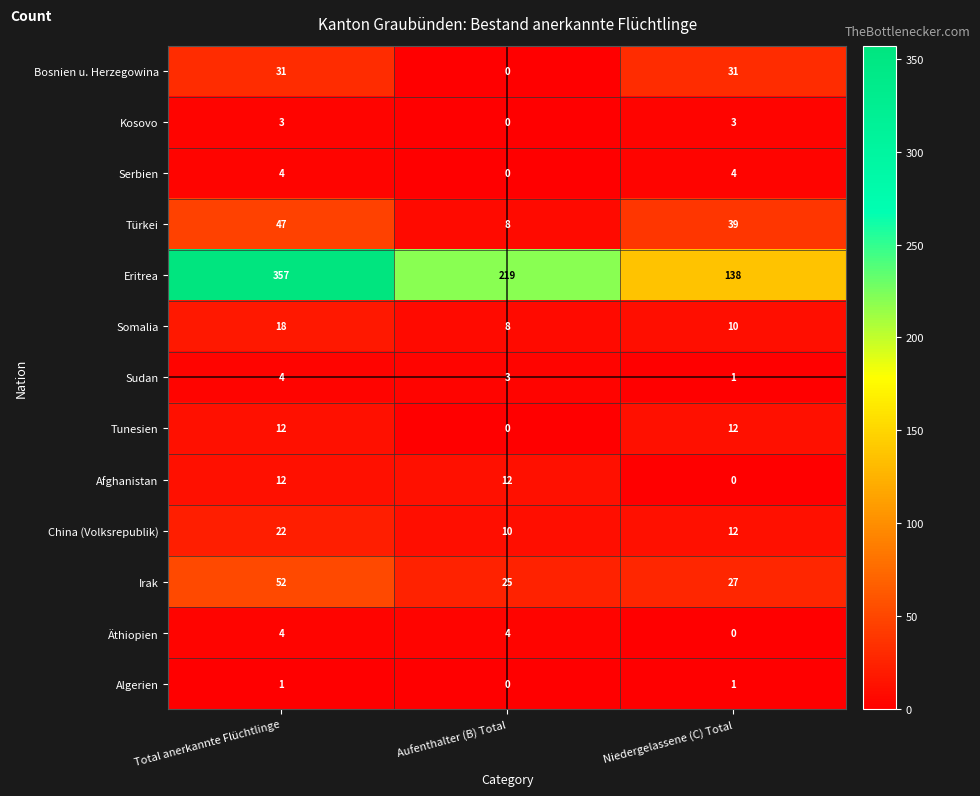

What is the total value across all series at Niedergelassene (C) Total?

278